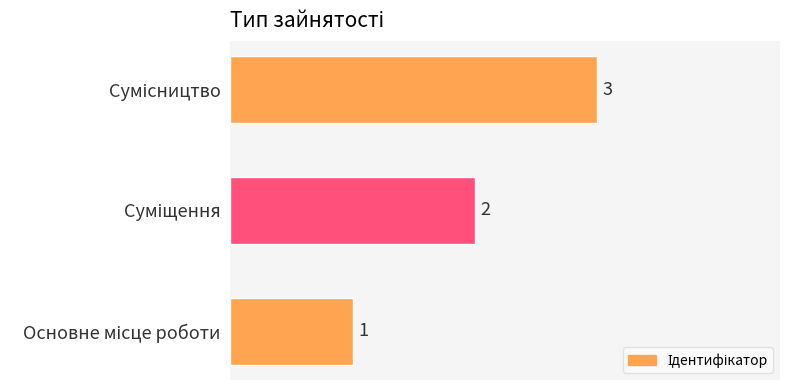

What is the sum of all values?

6